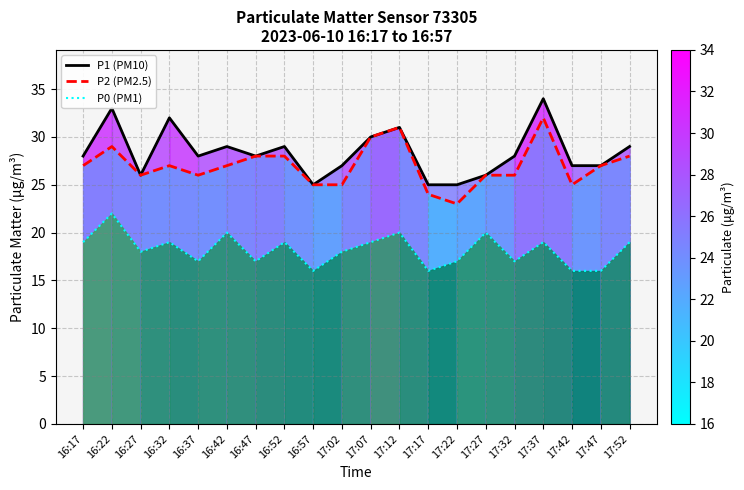

At 16:27, list the series in order from smallest to largest.

P0 (PM1), P1 (PM10), P2 (PM2.5)